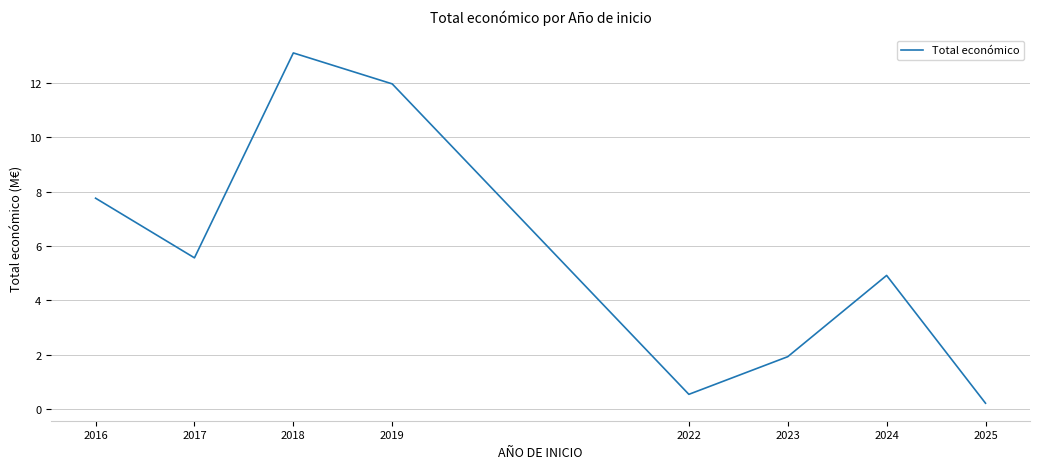

List the labels in order of value, smallest first.

2025, 2022, 2023, 2024, 2017, 2016, 2019, 2018